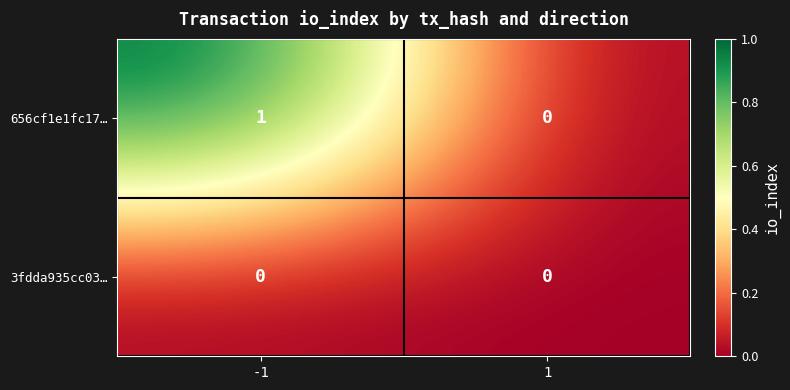

Reading left to right, list all the values displayed in this chart.

656cf1e1fc17…: 1	0
3fdda935cc03…: 0	0